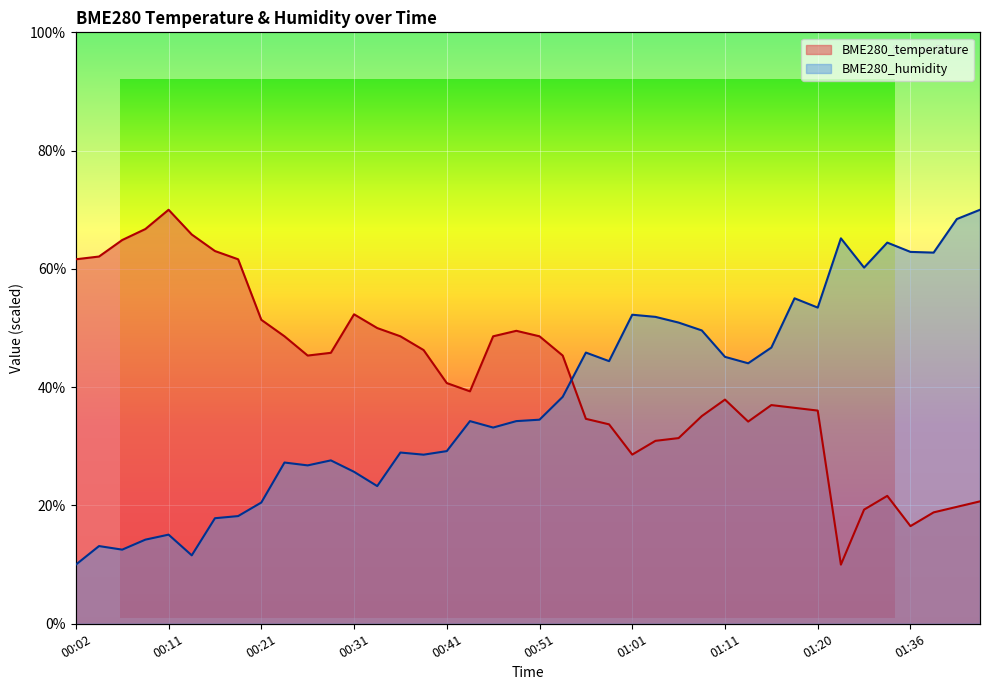

What is the label of the 5th point from the right?

01:33